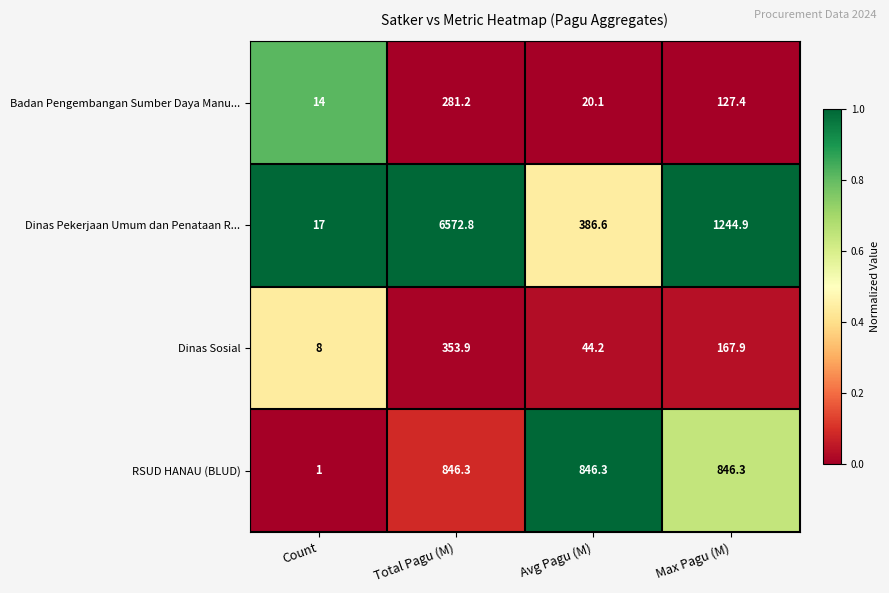

At which category is the sum across all series the highest?

Total Pagu (M)